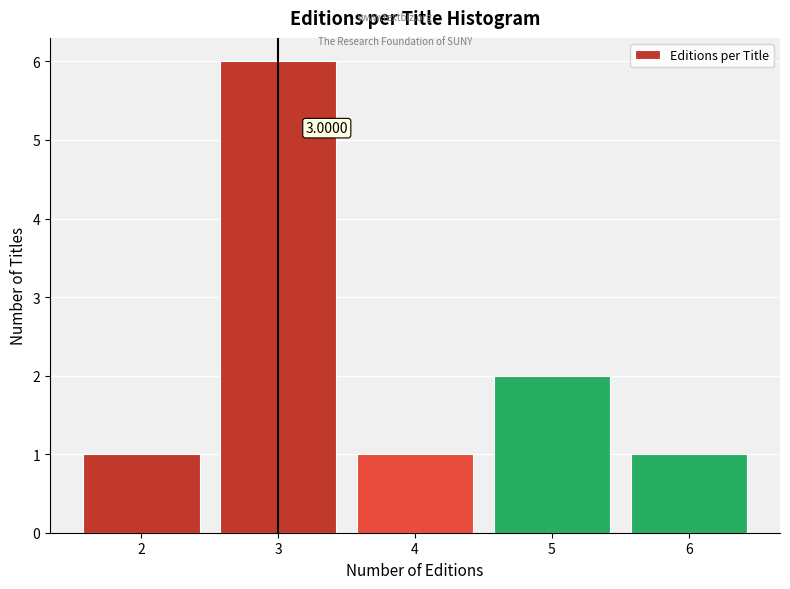

Which range on the x-axis has the tallest bar?

2.5 to 3.5